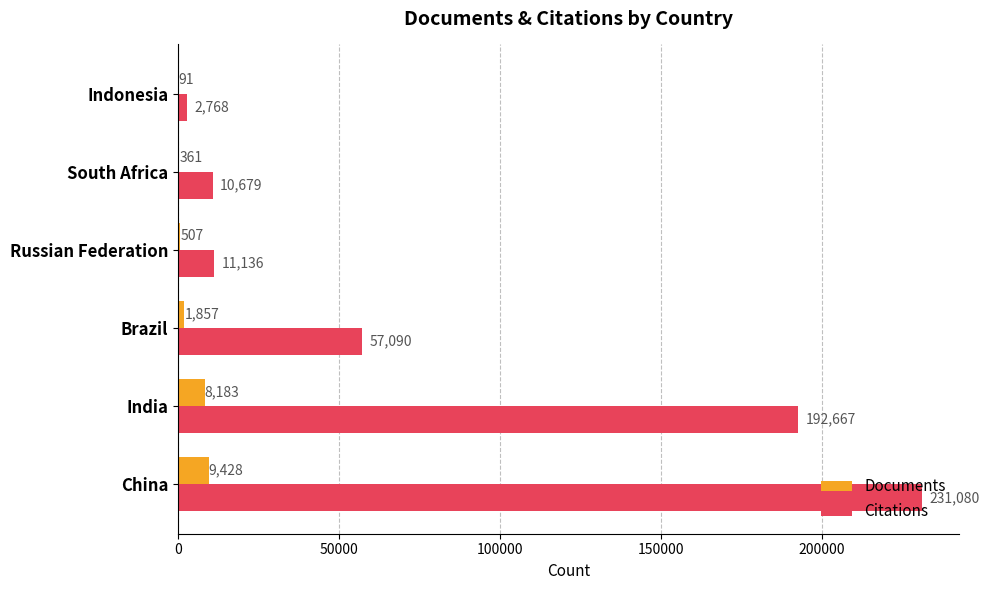

What is the maximum value shown in the chart?

231080